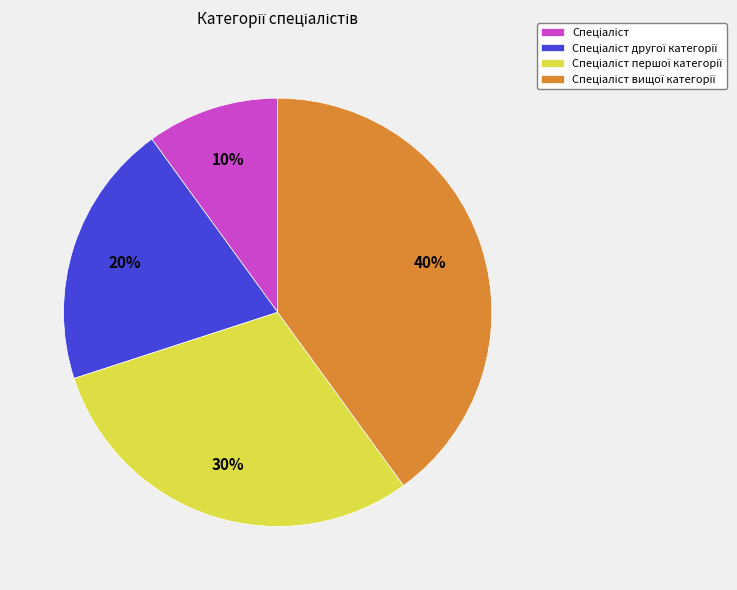

Is there a majority slice in this chart?

No